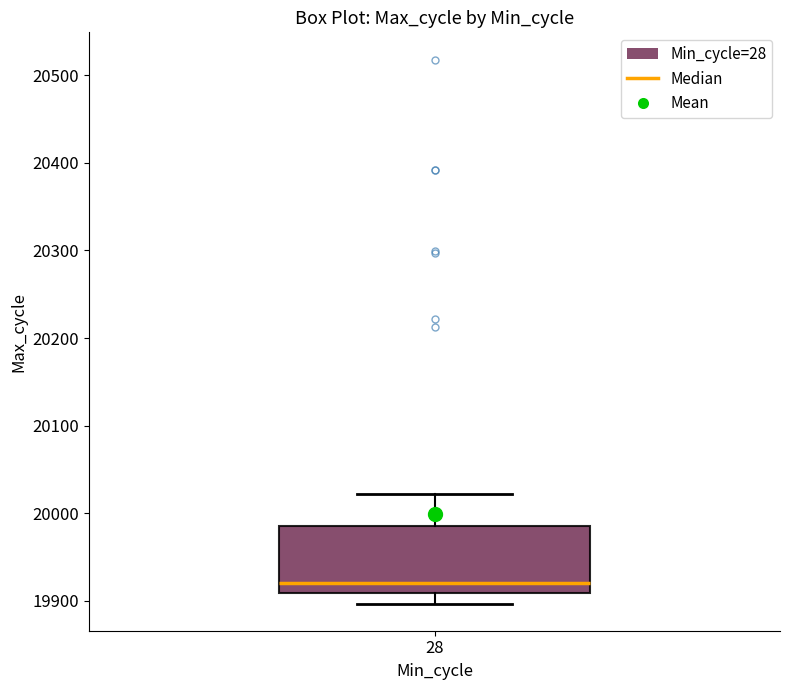

Transcribe this box plot: give where the median line is, the range the box spans, and where the two whiskers end, as read against the y-axis. The values are not printed on the chart, so give them approximately, as read against the axis.

median 19920, box 19910 to 19990, whiskers 19900 to 20020